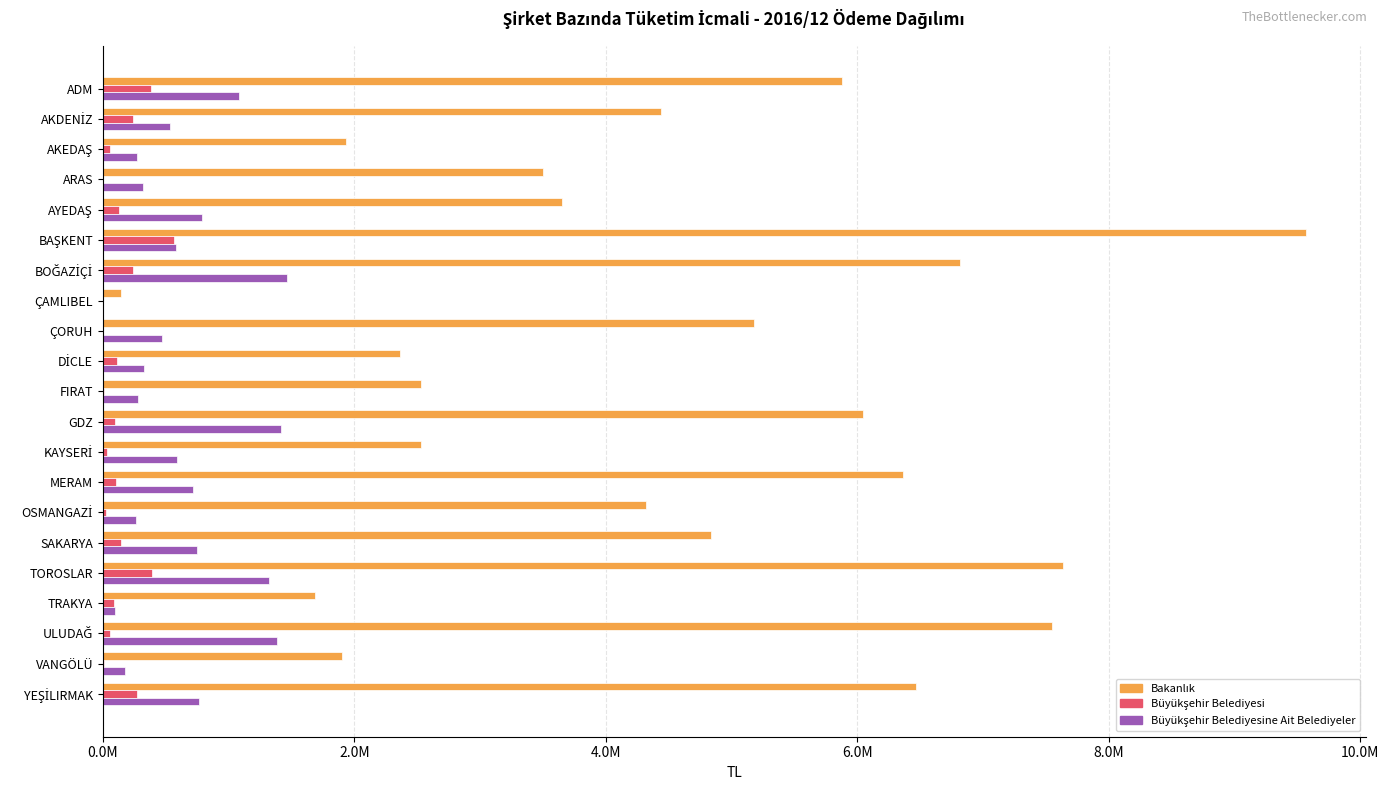

What is the difference between the second highest and minimum values in the Büyükşehir Belediyesine Ait Belediyeler series?

1413973.8